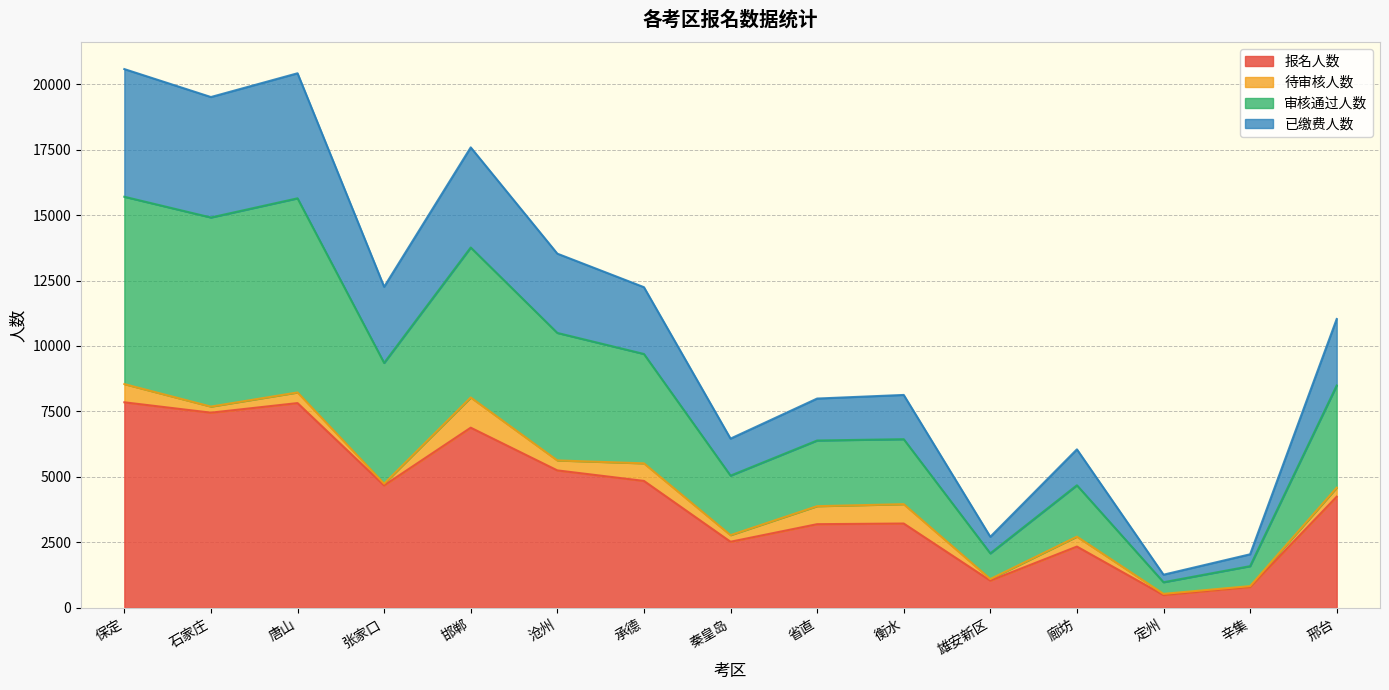

Where does the 已缴费人数 series first go above 8490?

保定